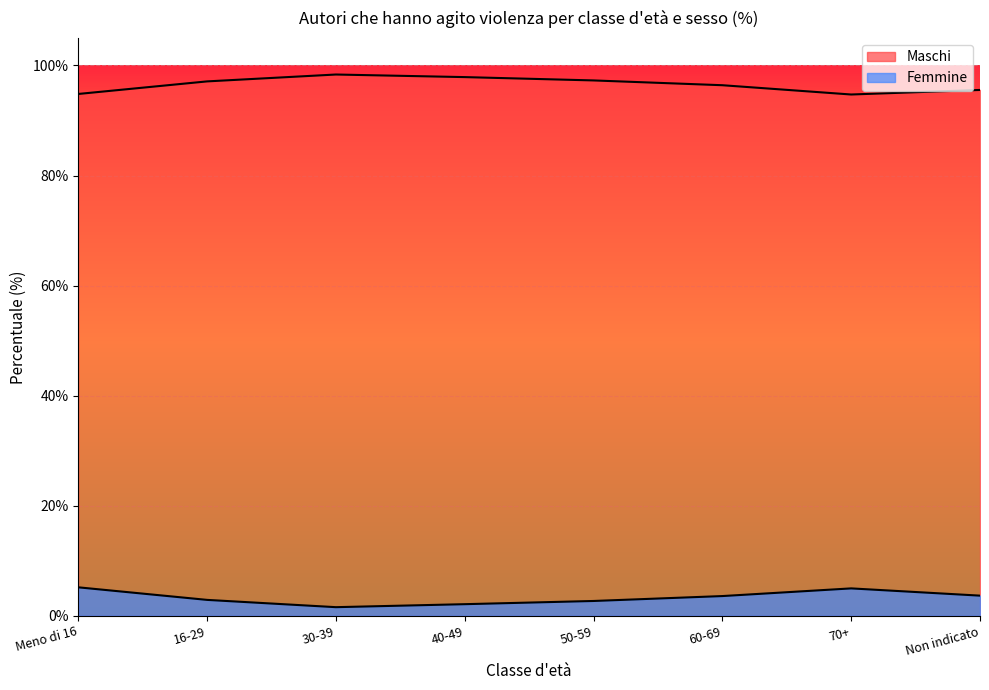

What is the sum of all Femmine values?

26.6